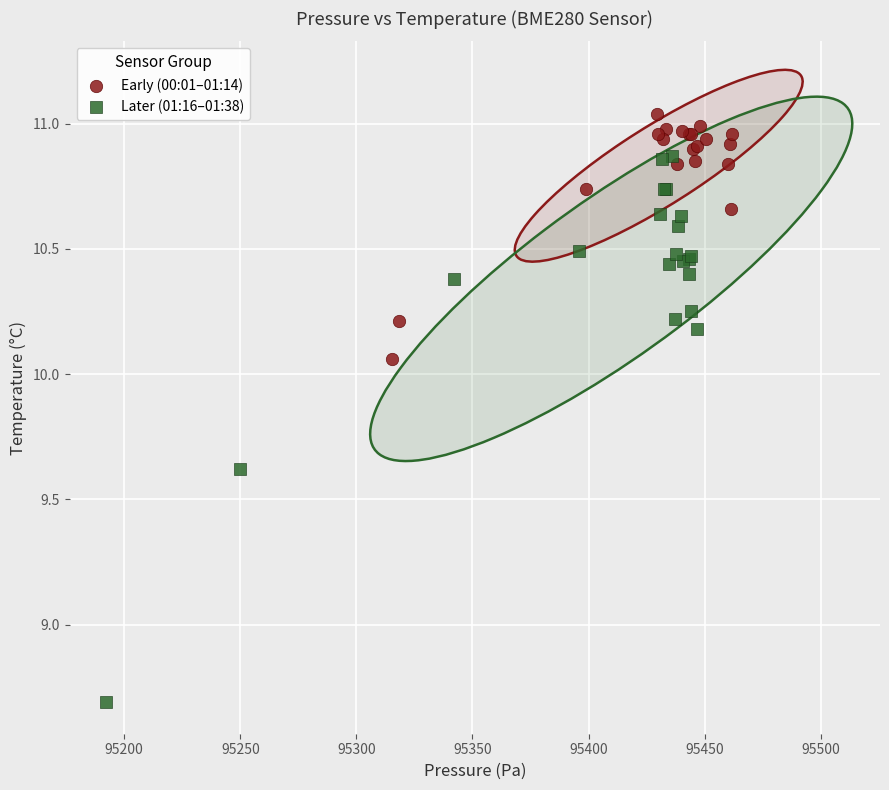

What are all the series names shown in the legend?

Early (00:01–01:14), Later (01:16–01:38)